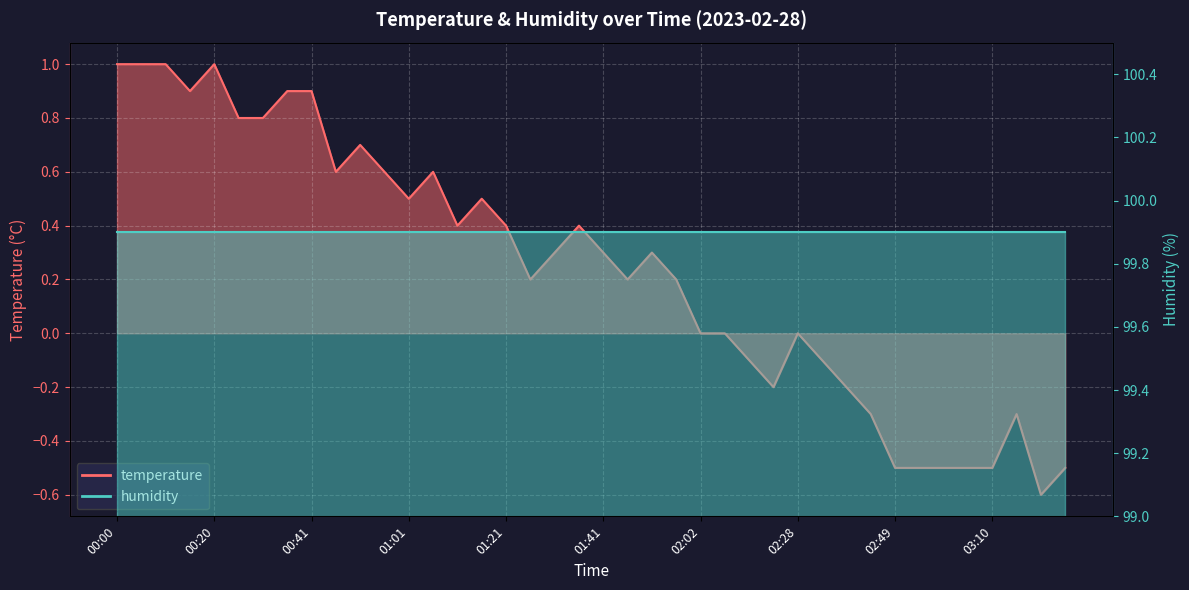

What is the difference between the maximum and second lowest values?

1.5